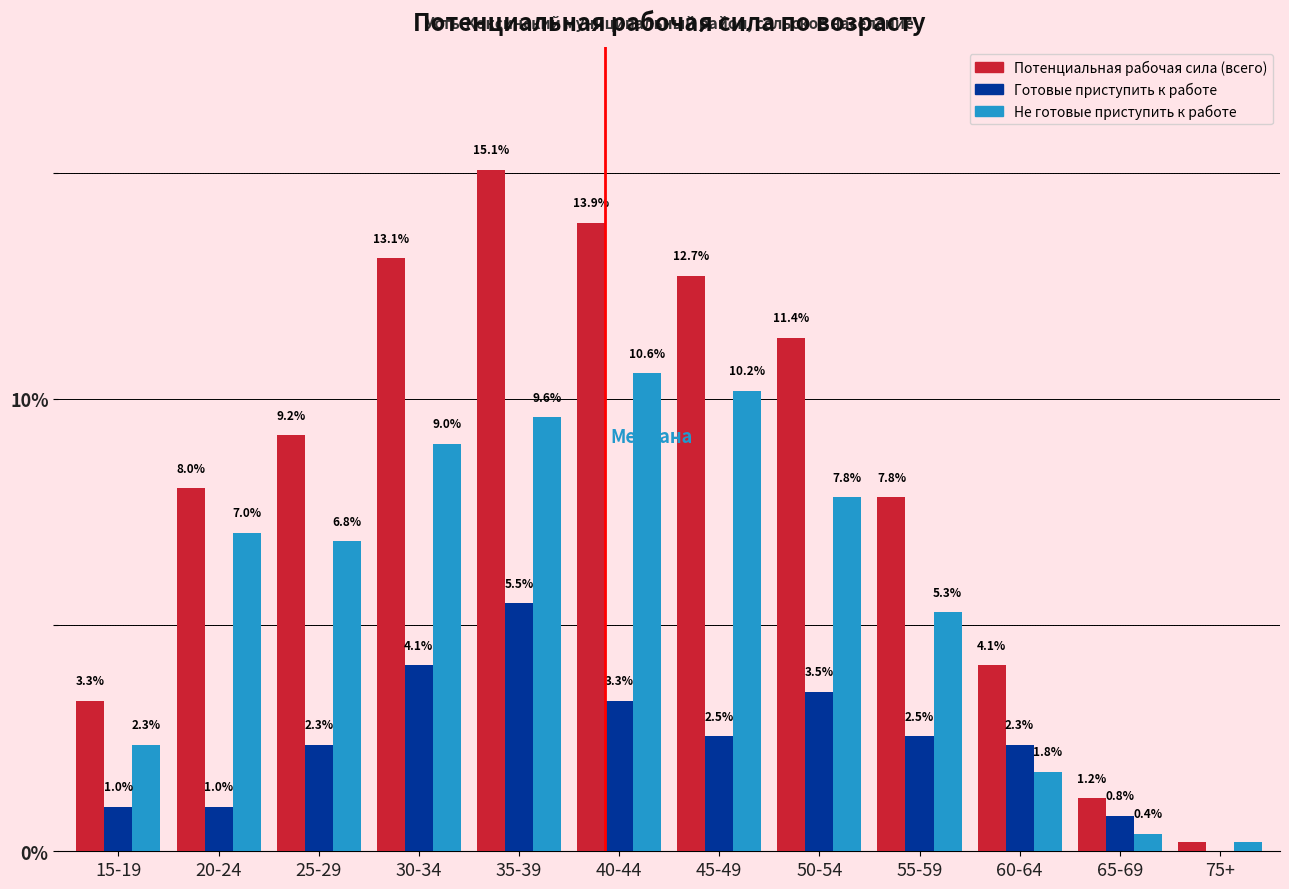

True or false: Не готовые приступить к работе has a value of 9.0 at 30-34.

True